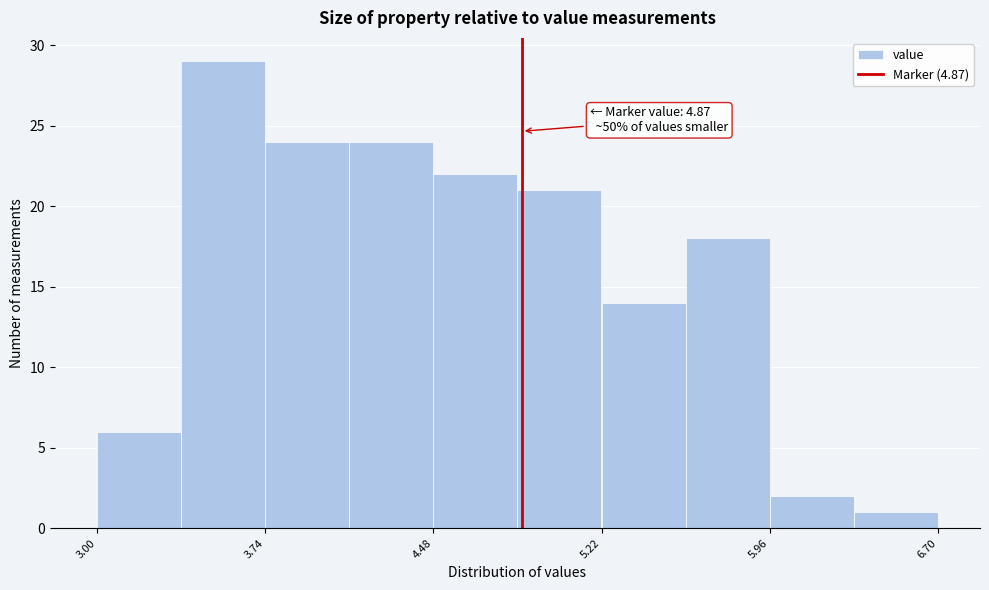

Around what value on the x-axis is the tallest bar? Give the approximate position of its centre, as read against the axis.

3.6